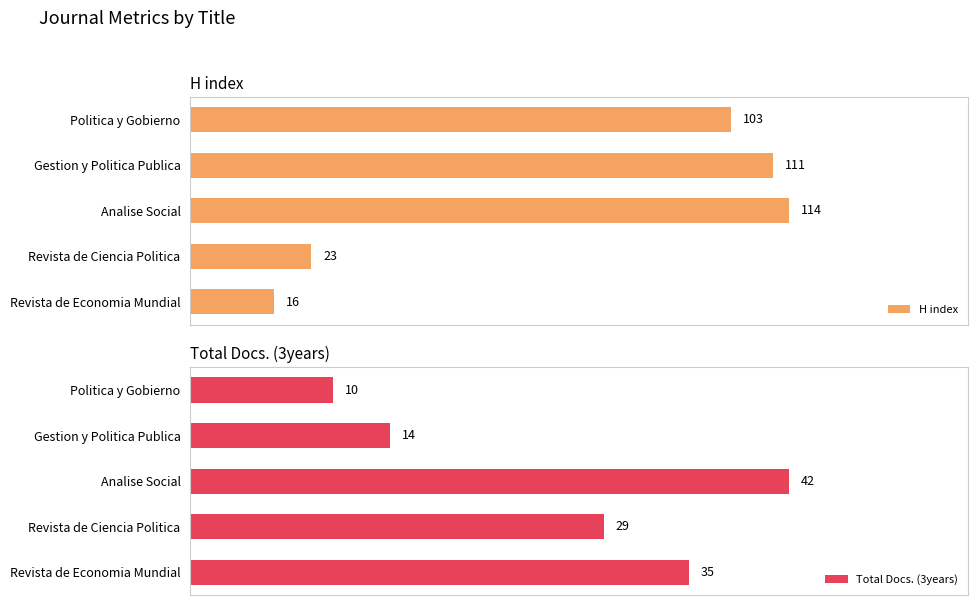

What is the value of the Total Docs. (3years) bar at the 4th from the left?

29